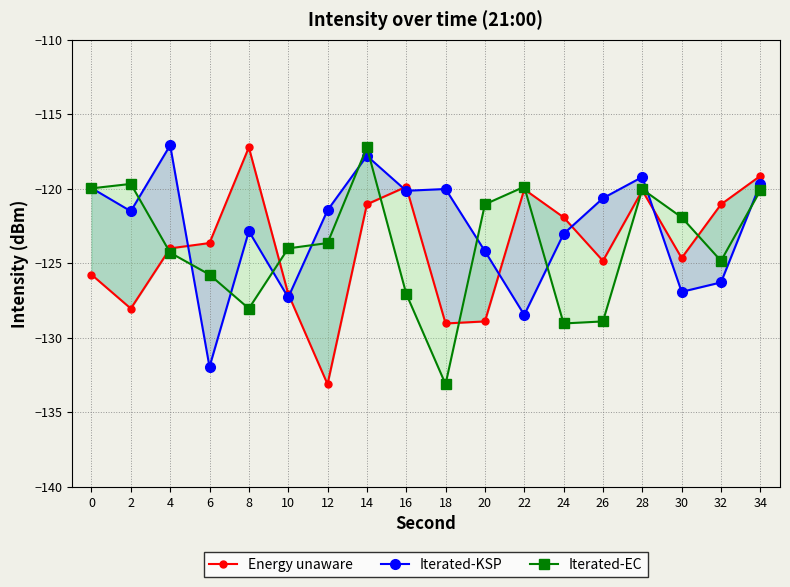

What is the average value of the Iterated-KSP series?

-122.7